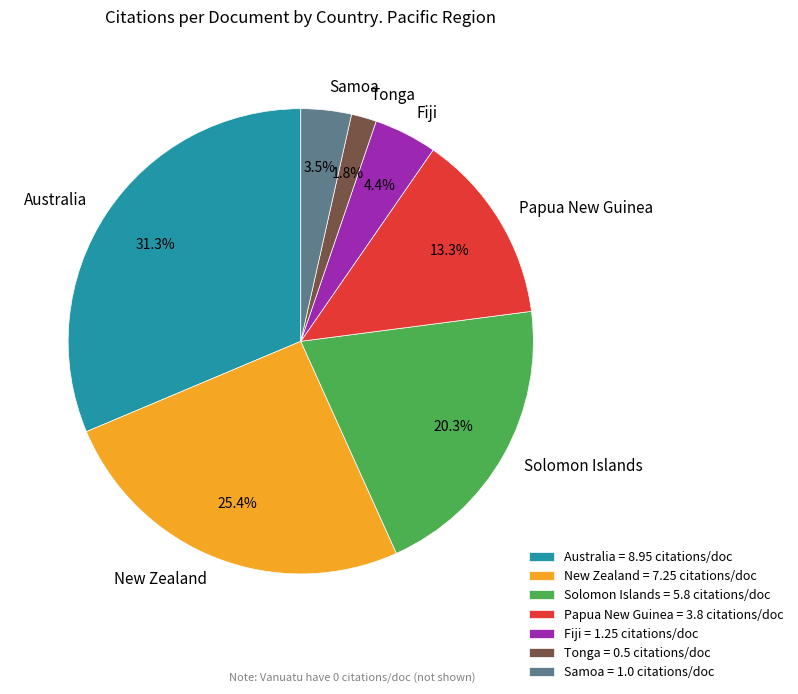

Does Tonga represent more than half of the total?

No